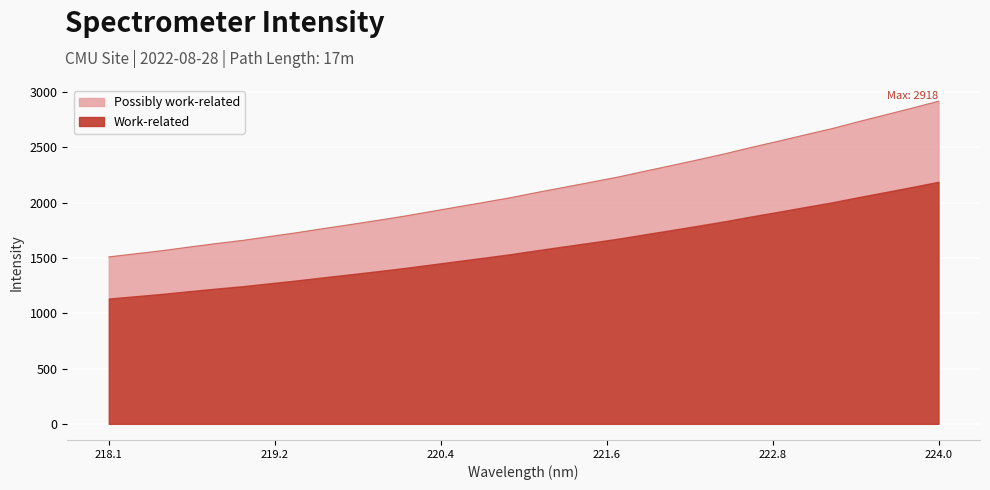

What is the maximum value shown in the chart?

2918.1